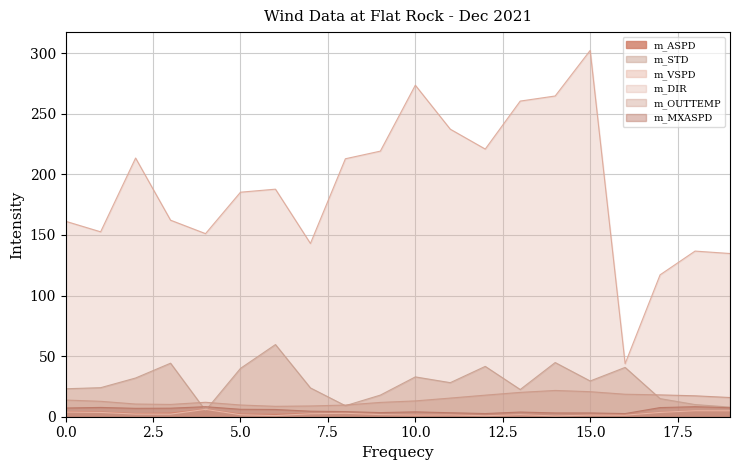

Which series has the largest range (max minus min)?

m_DIR